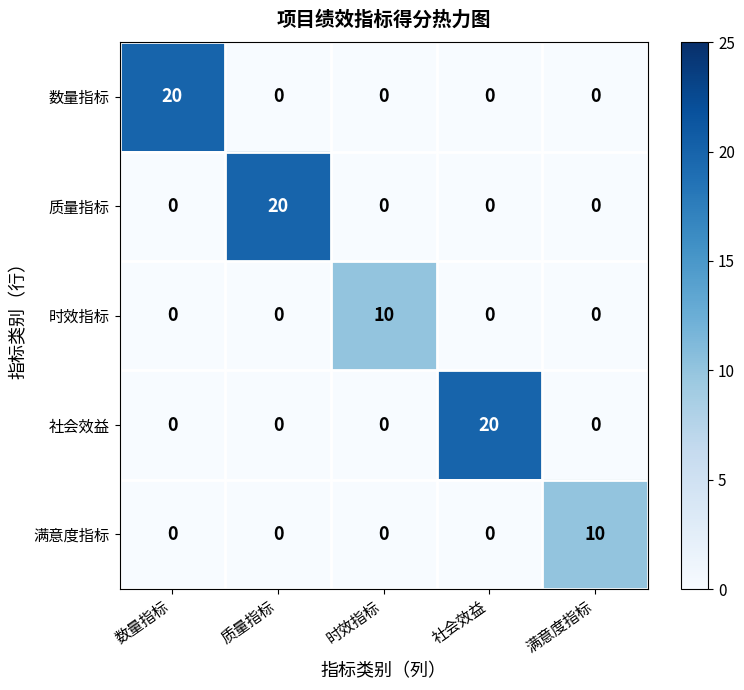

Is it true that 满意度指标 equals 17 at 满意度指标?

False